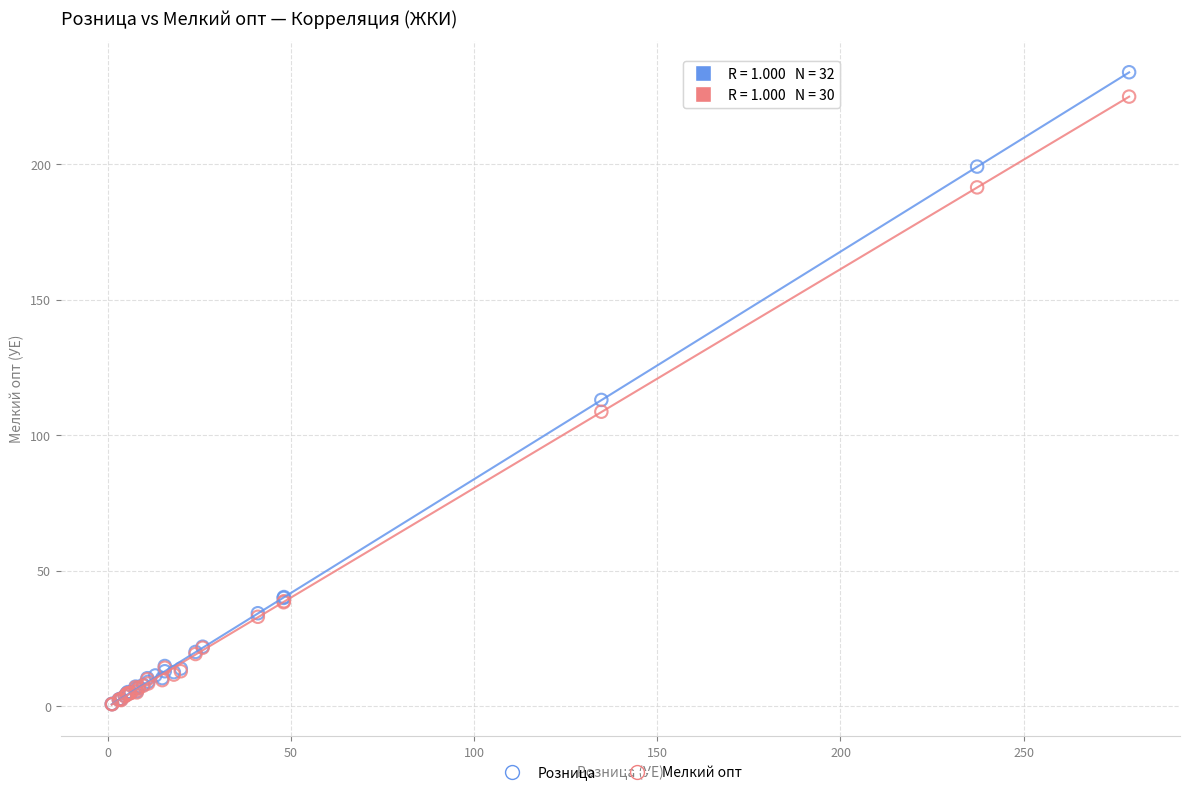

Which series has the largest Y range (max minus min)?

Розница